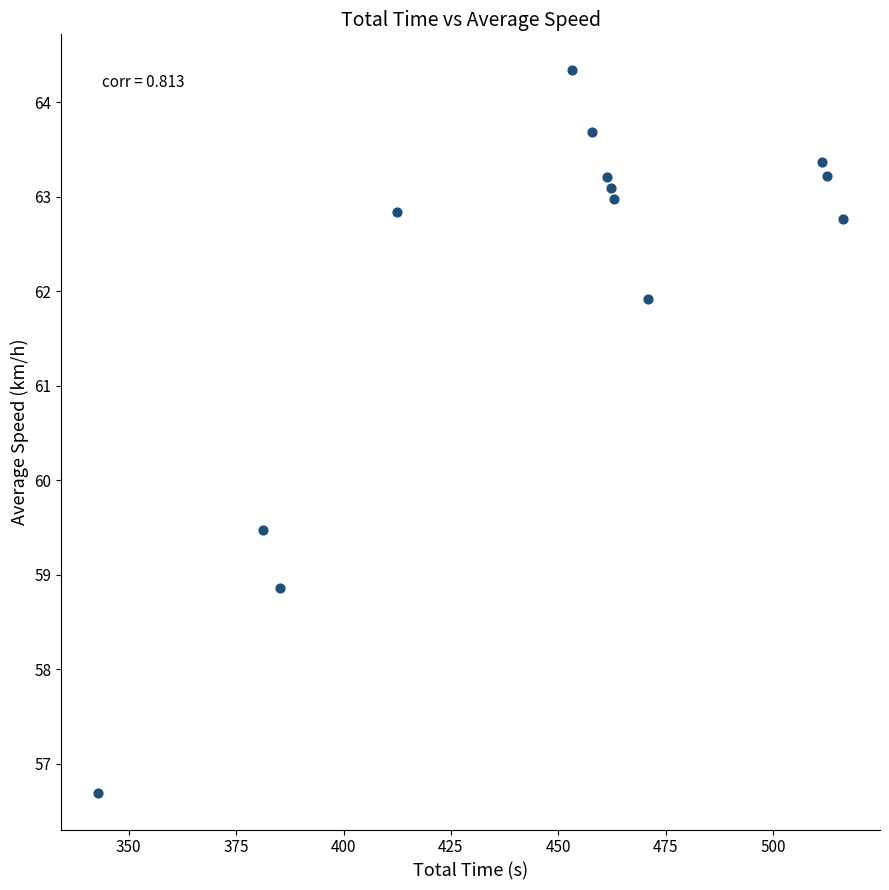

What is the range of X values (max minus min)?

173.3